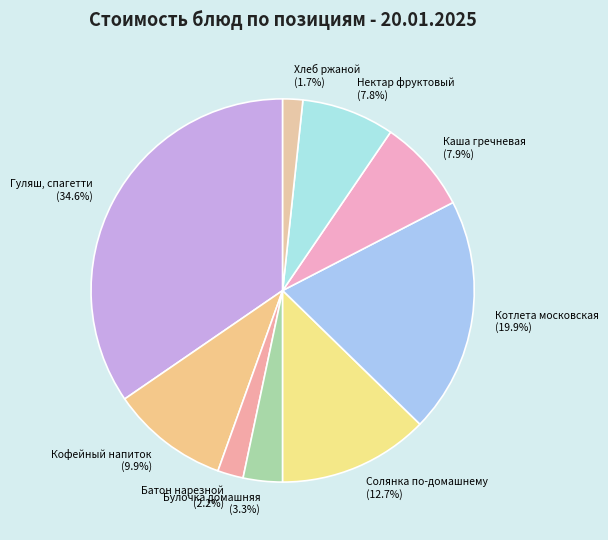

True or false: Батон нарезной accounts for 2% of the total.

True